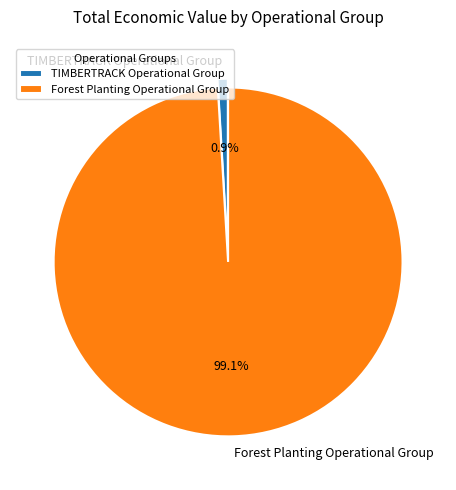

Is there a majority slice in this chart?

Yes